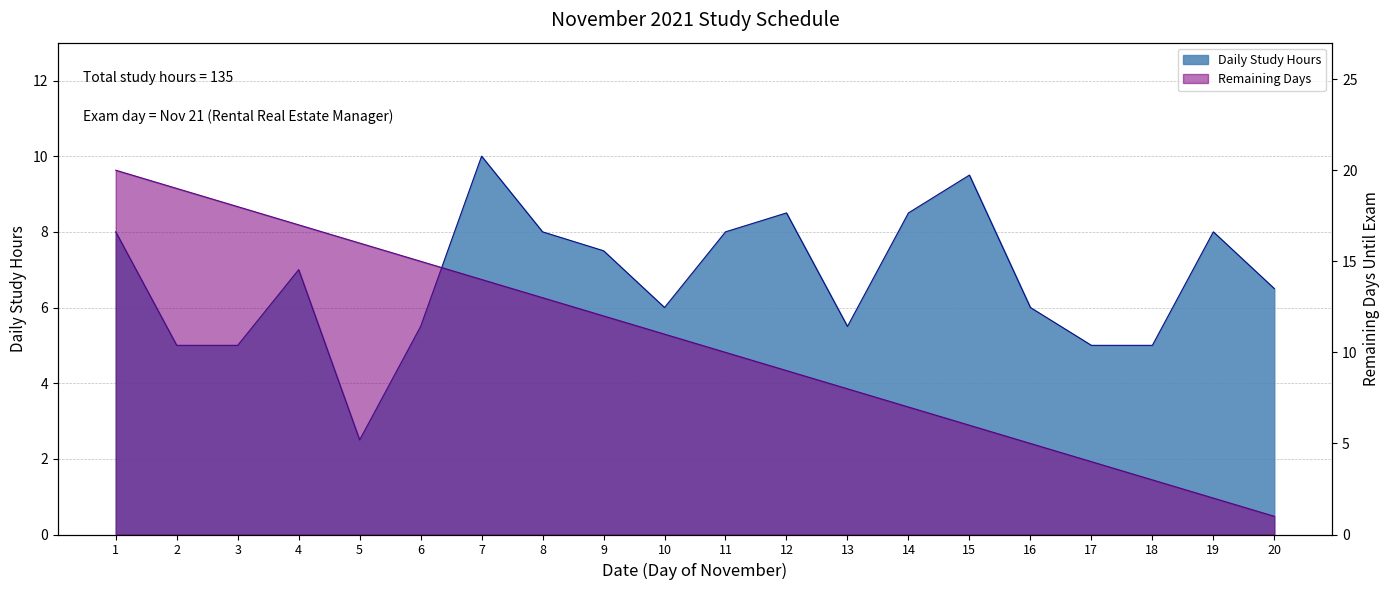

Where does the Remaining Days series first go above 11?

1